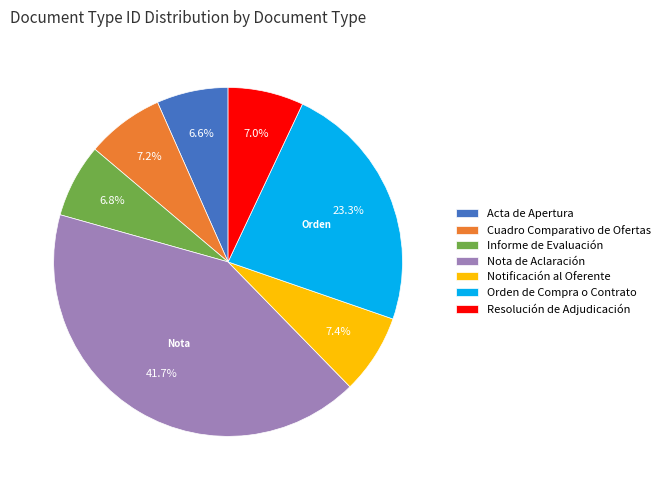

Between Acta de Apertura and Cuadro Comparativo de Ofertas, which is larger?

Cuadro Comparativo de Ofertas